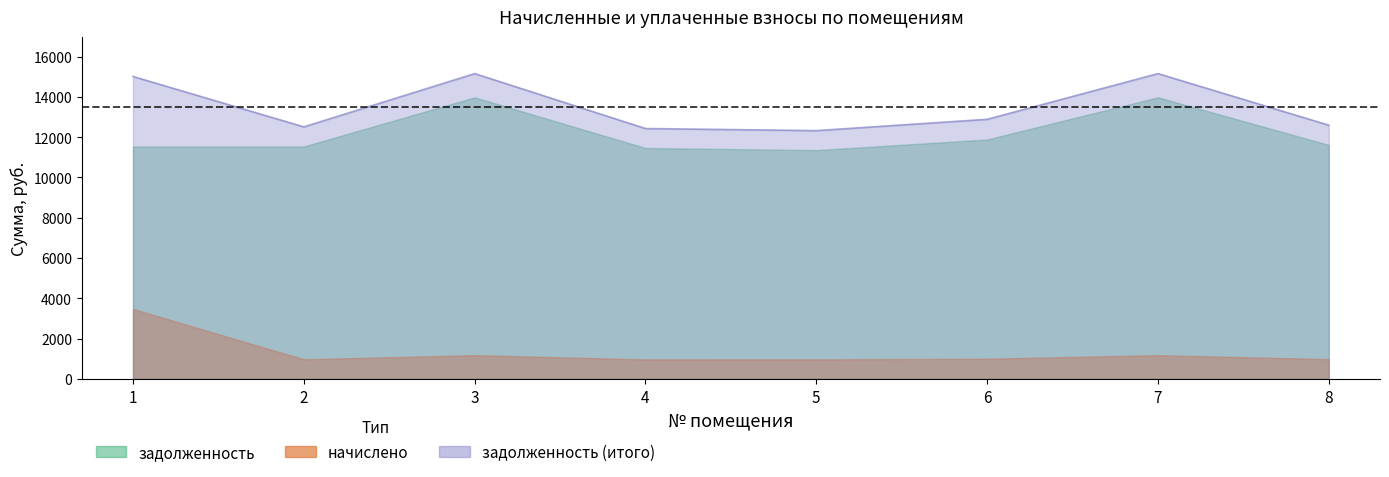

List the series in order of their peak value, lowest first.

начислено, задолженность, задолженность_итого